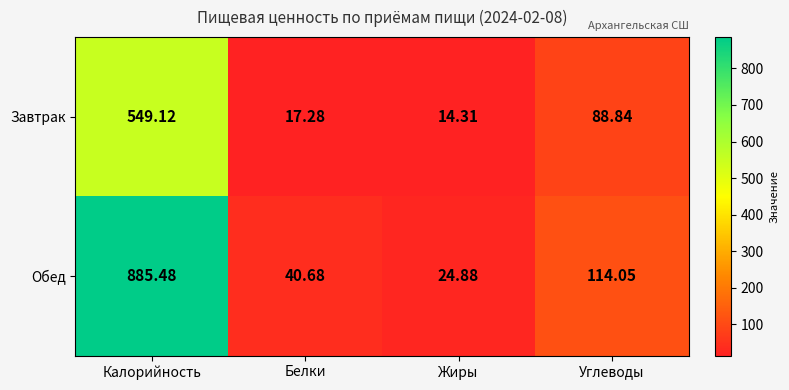

Is the value of Завтрак at Углеводы greater than the value of Обед at Калорийность?

No